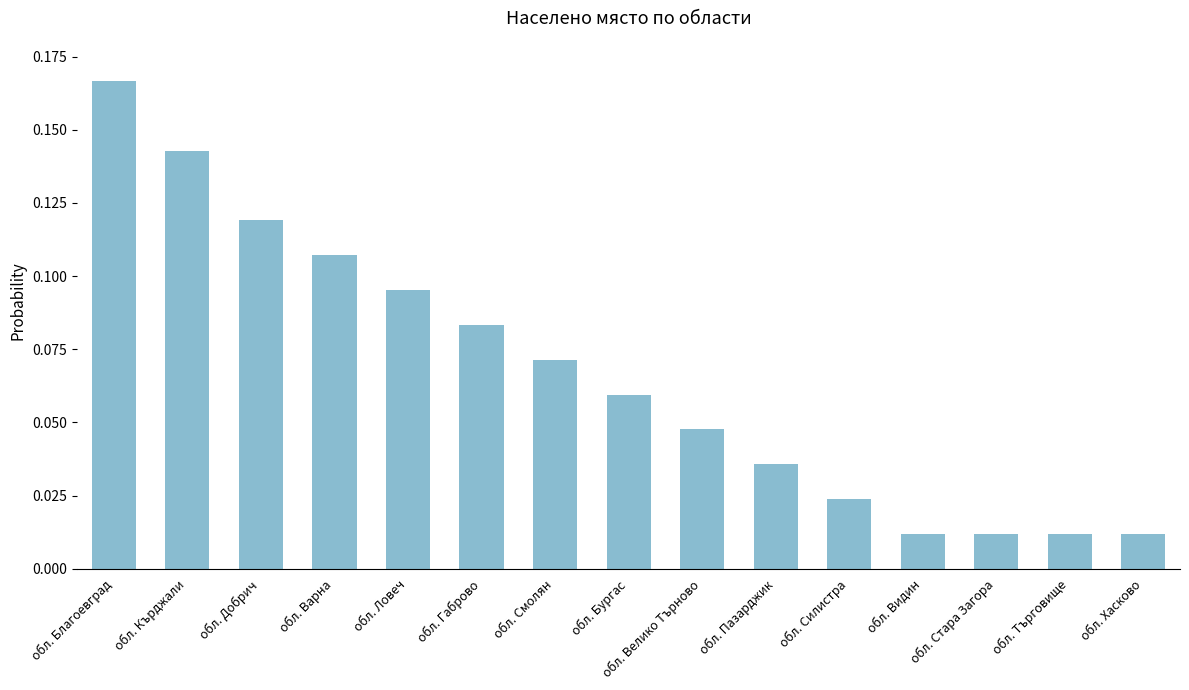

How many series are shown in this chart?

1